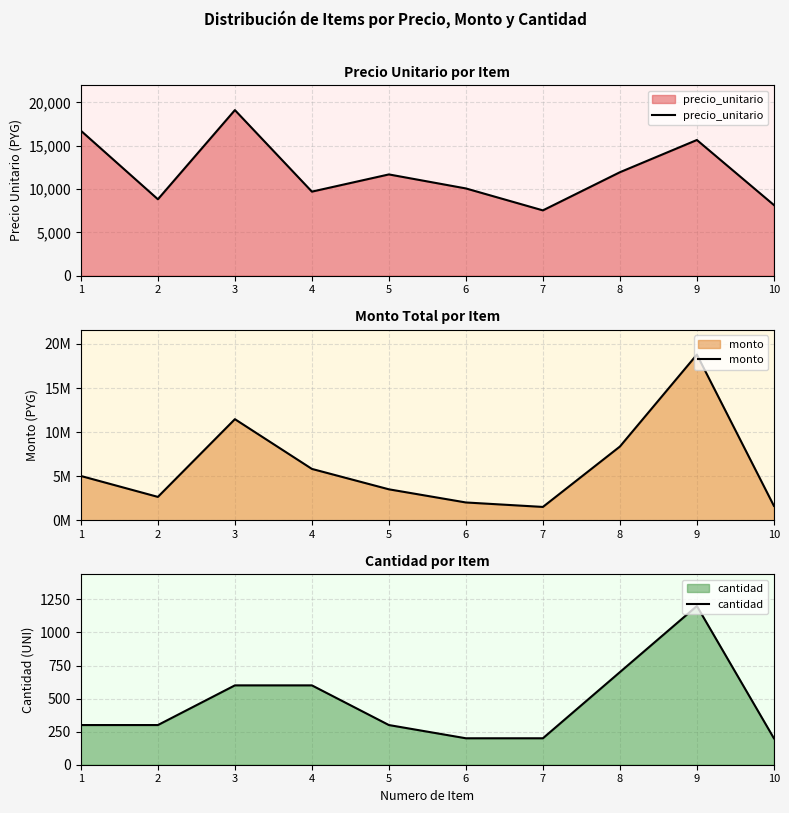

What is the value of the monto point at the 3rd from the left?

11466000